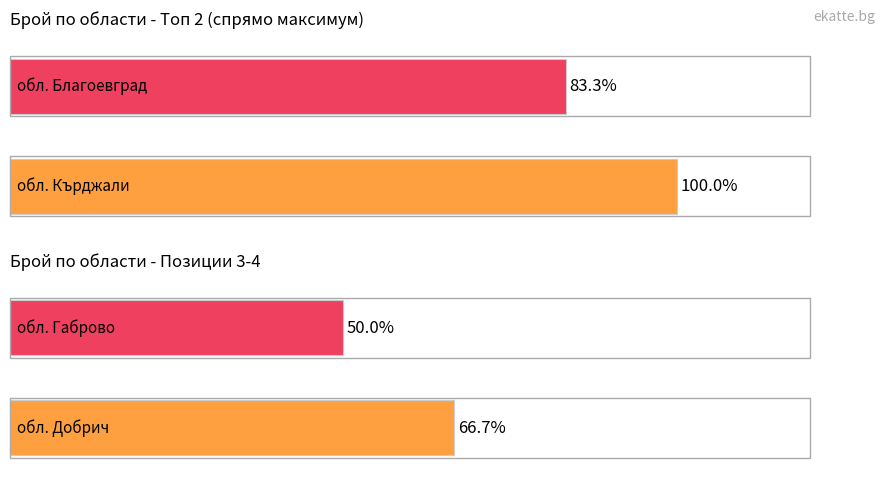

The value of обл. Кърджали at BG413 is 6. True or false?

True